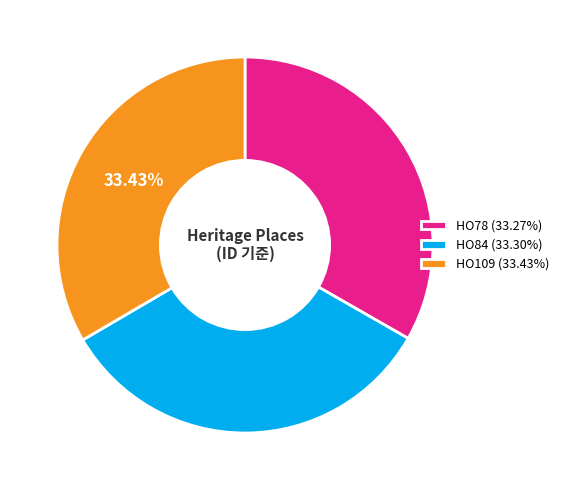

Does HO109 (33.43%) account for over 50% of the chart?

No